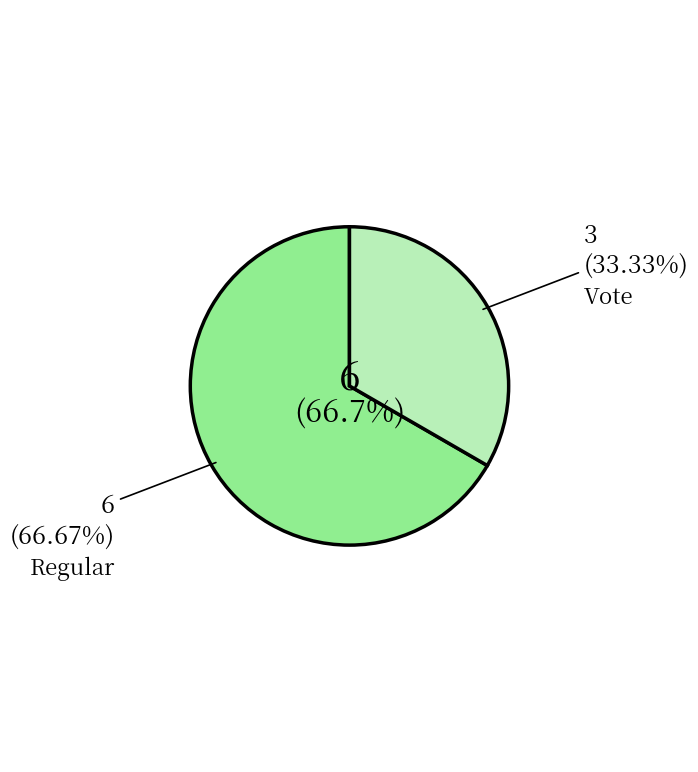

Which slice is the largest?

Regular